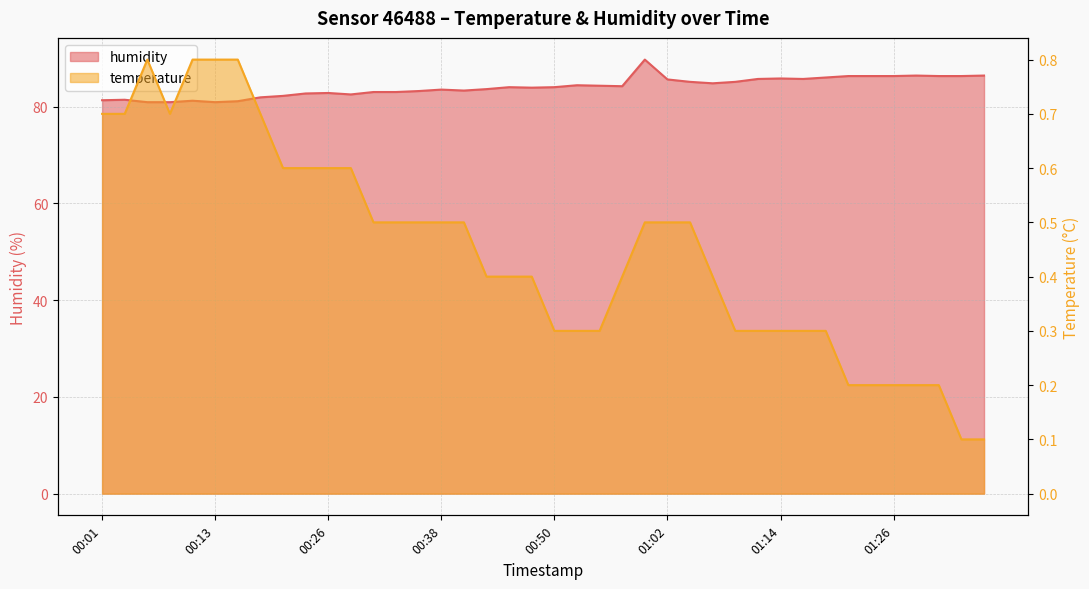

True or false: temperature and humidity intersect in this chart.

False